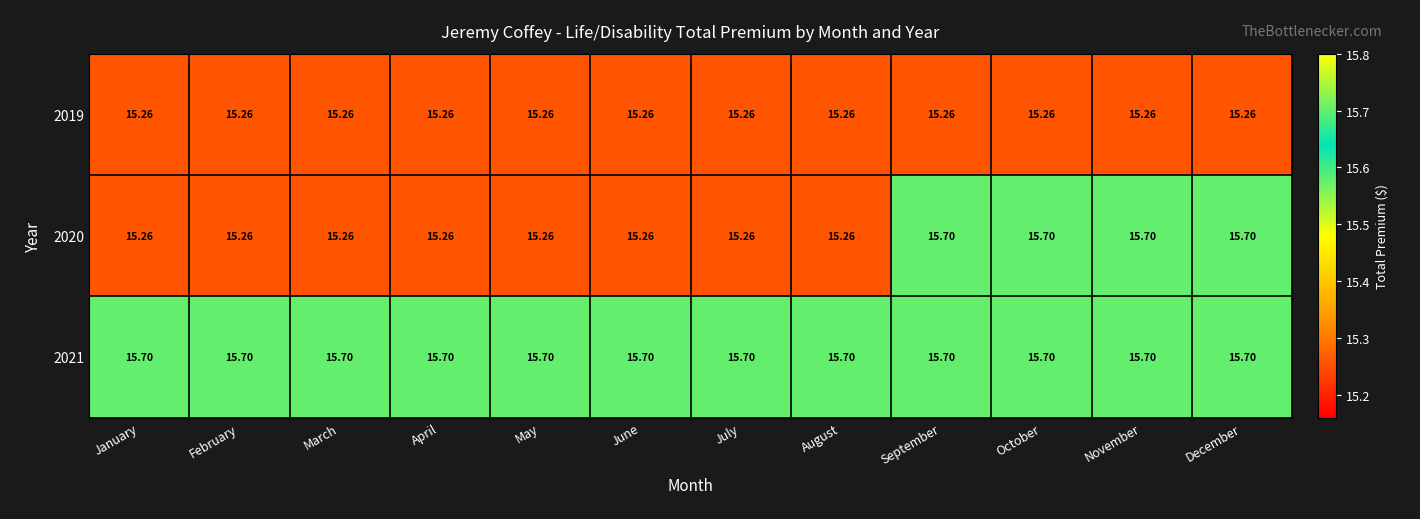

At how many categories does at least one series exceed 15?

12